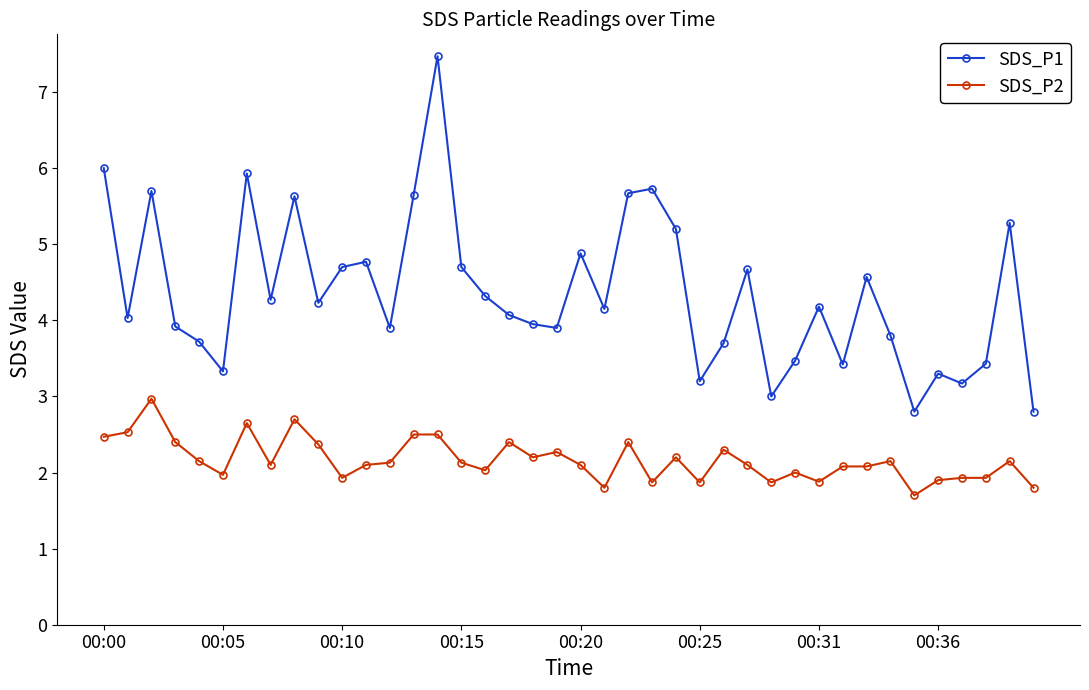

Which series has the largest total across all categories?

SDS_P1